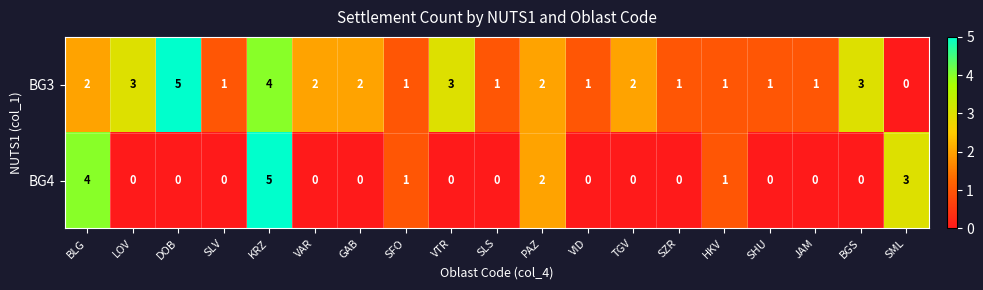

Which category has the lowest value in the BG3 series?

SML